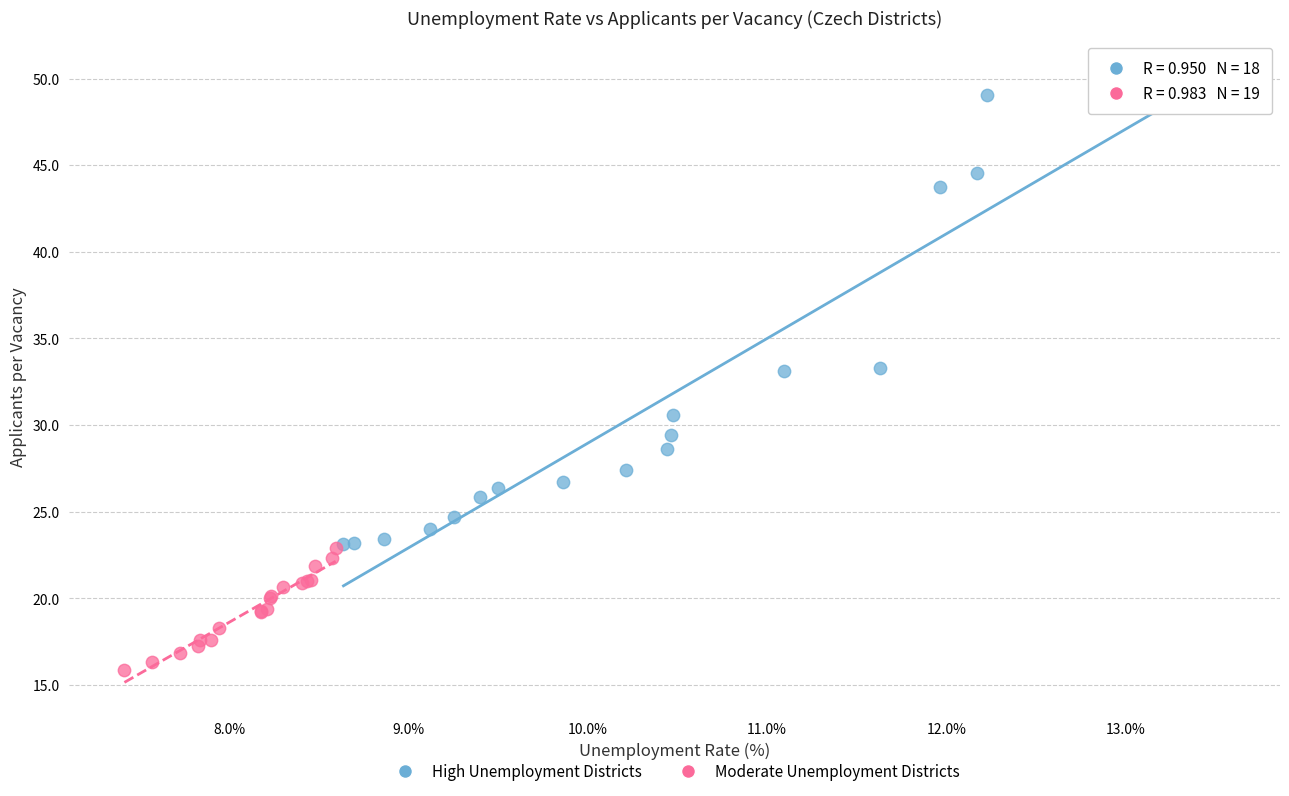

Which series contains the lowest Y value?

Moderate Unemployment Districts